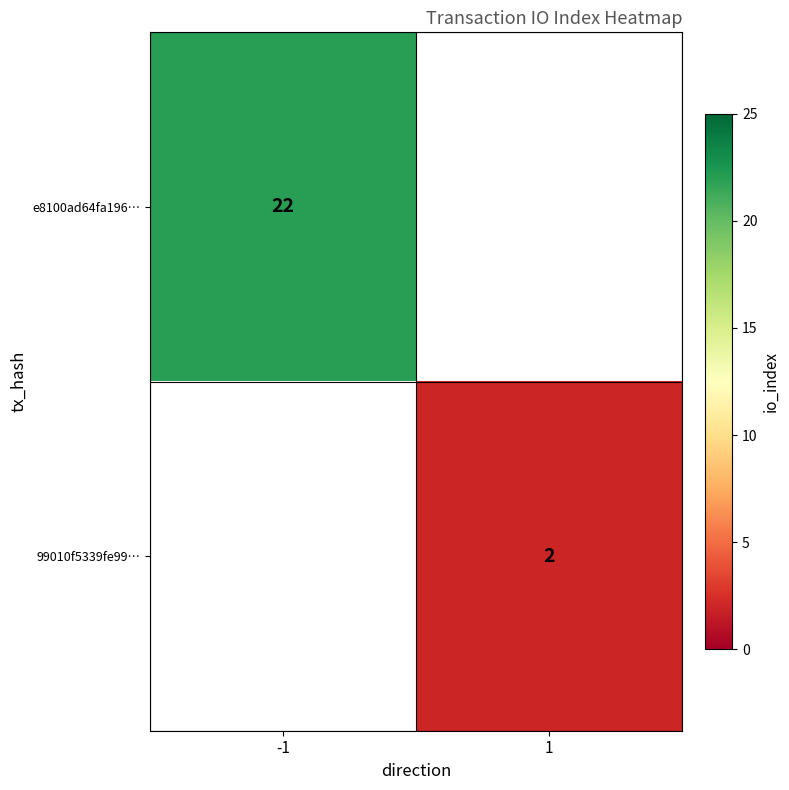

Is it true that 99010f5339fe99… equals 1 at 1?

False